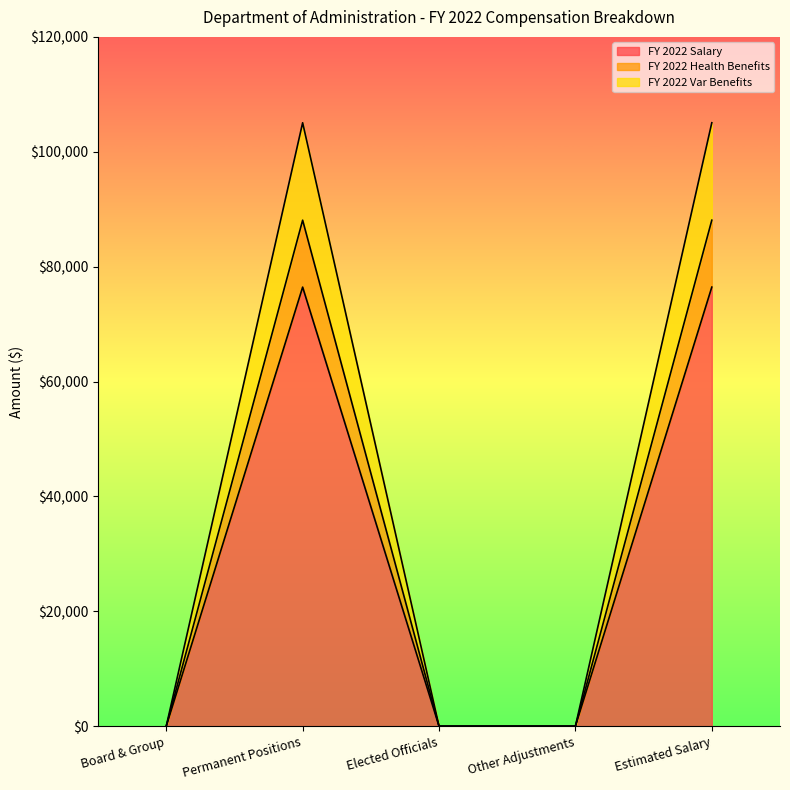

Does the chart have visible grid lines?

No